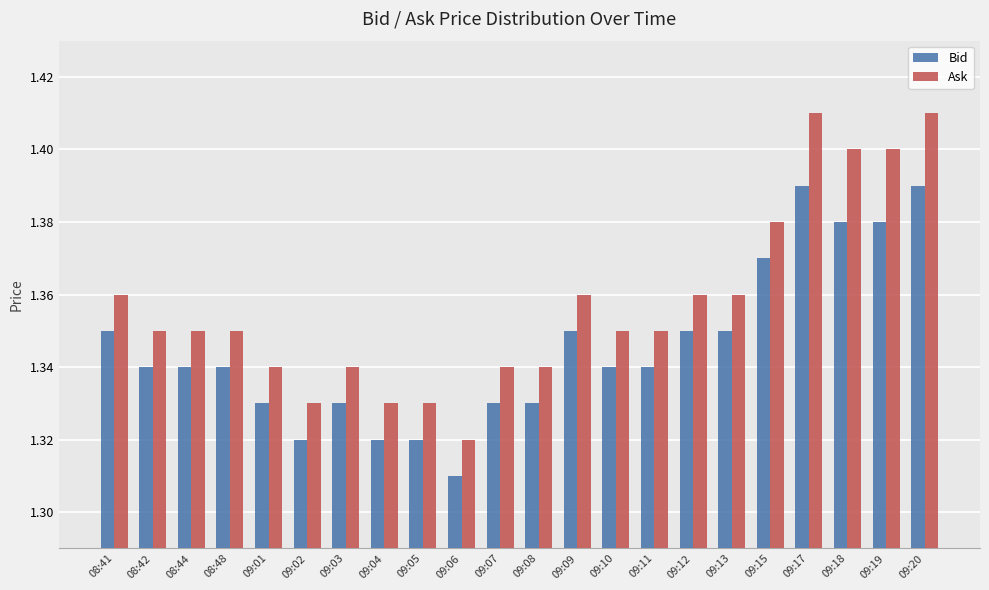

What position from the right is 09:01?

18